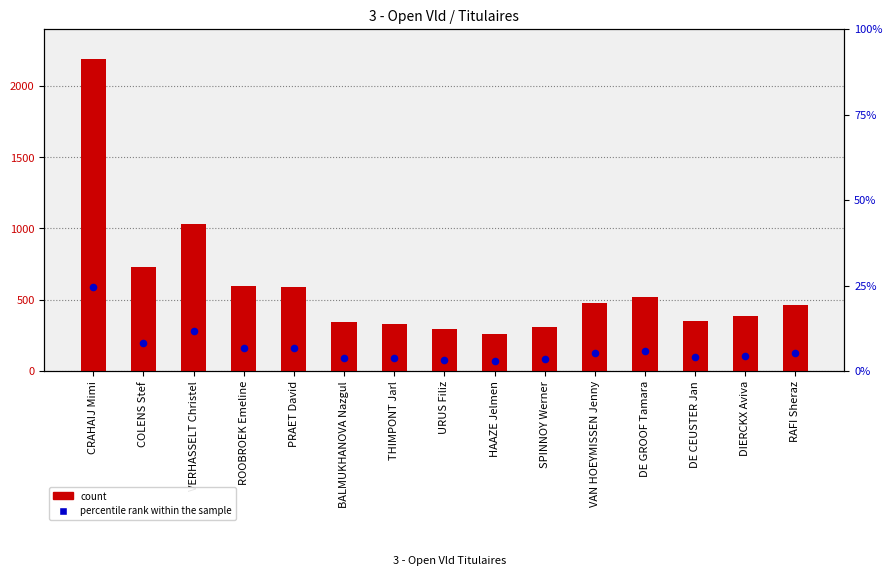

Which series reaches the minimum Y coordinate?

percentile rank within the sample